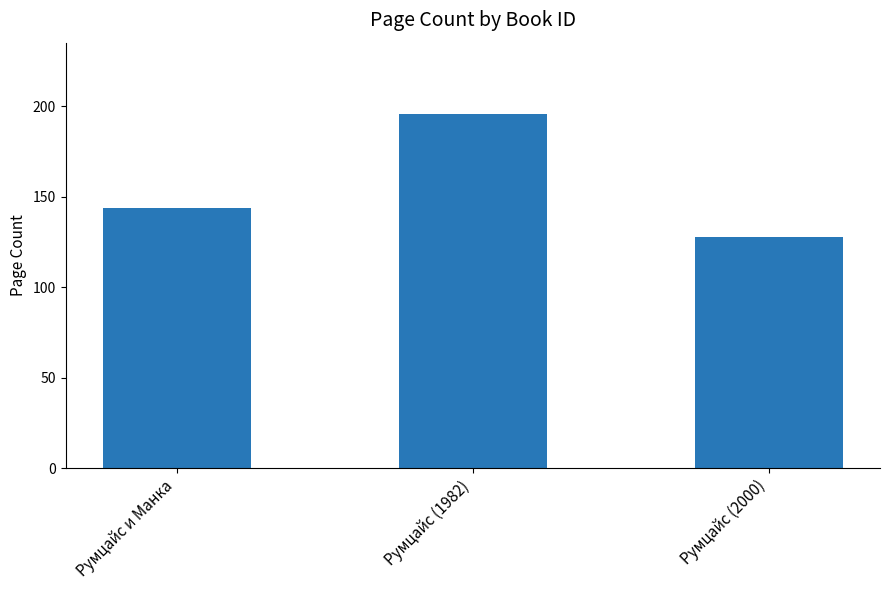

List the labels in order of value, largest first.

Румцайс (1982), Румцайс и Манка, Румцайс (2000)